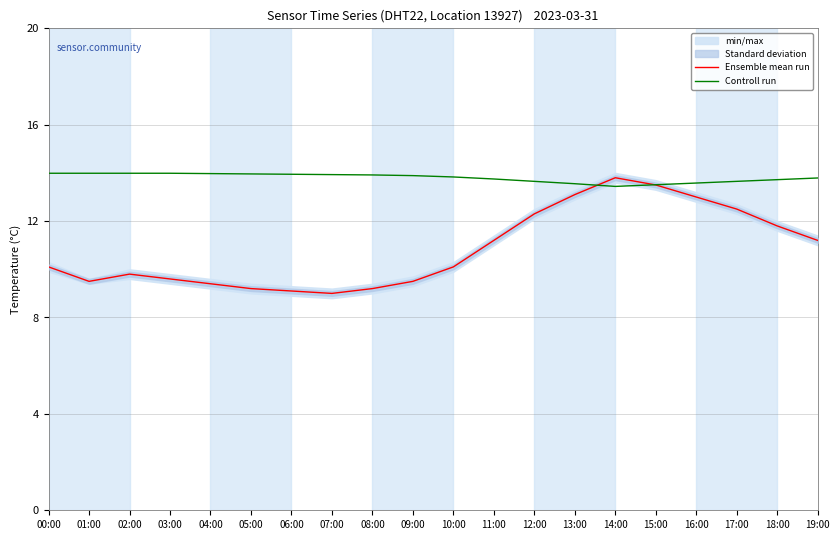

Which series has the largest total across all categories?

Controll run